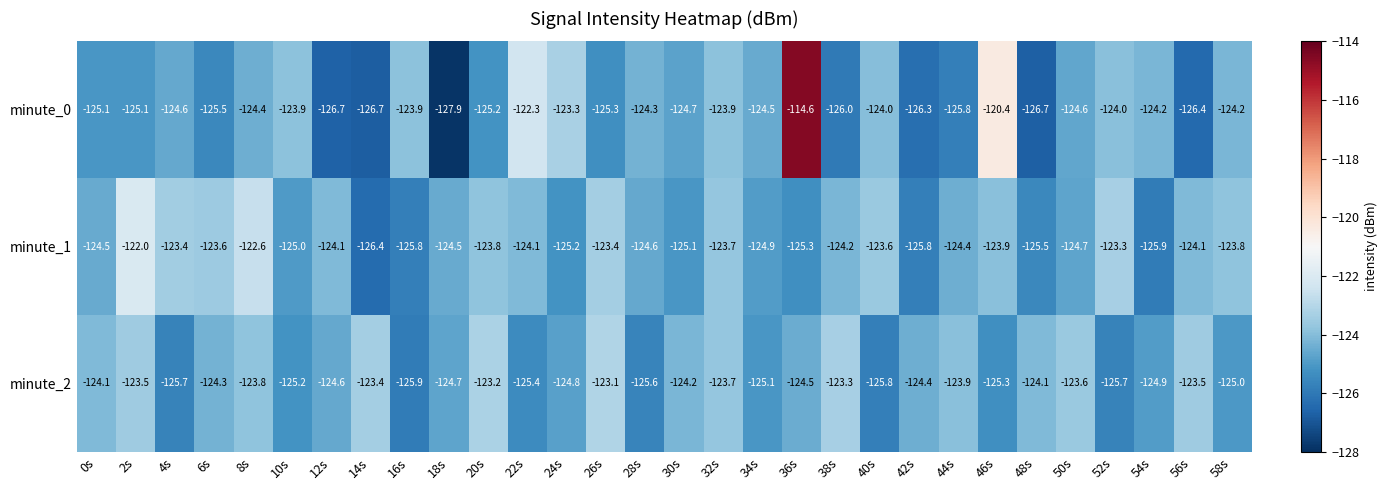

The value of minute_2 at 46s is -125.3. True or false?

True